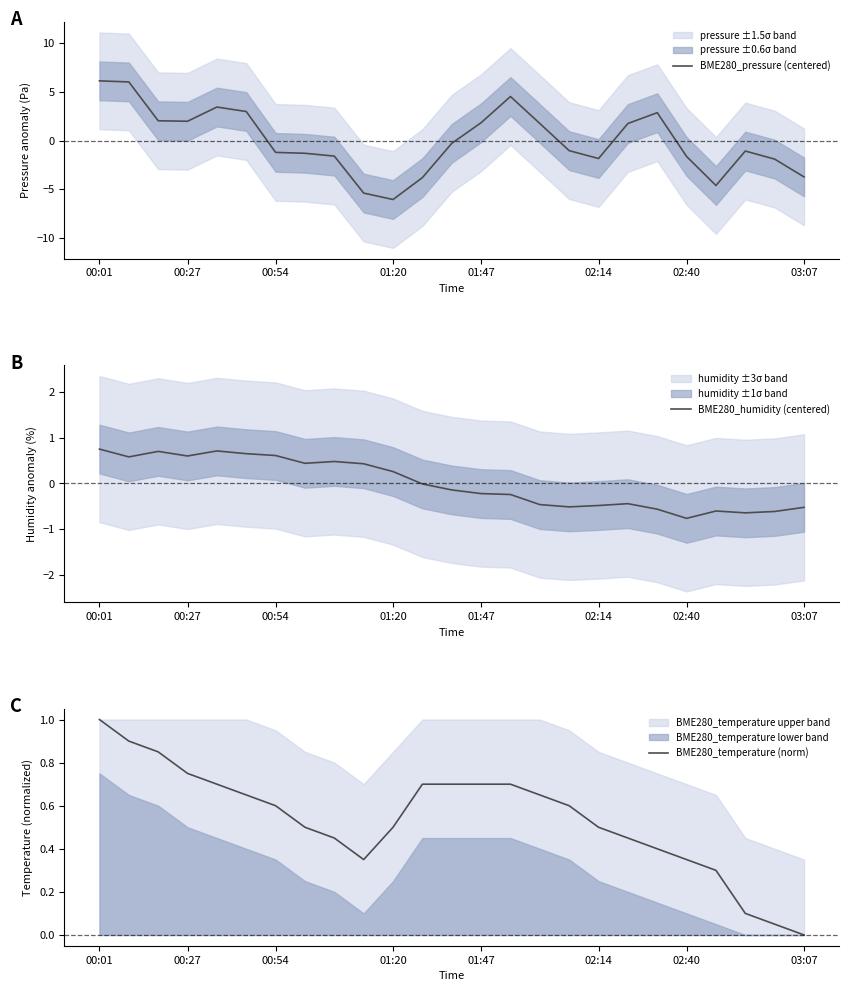

What is the highest value of the BME280_pressure (centered) series?

6.1